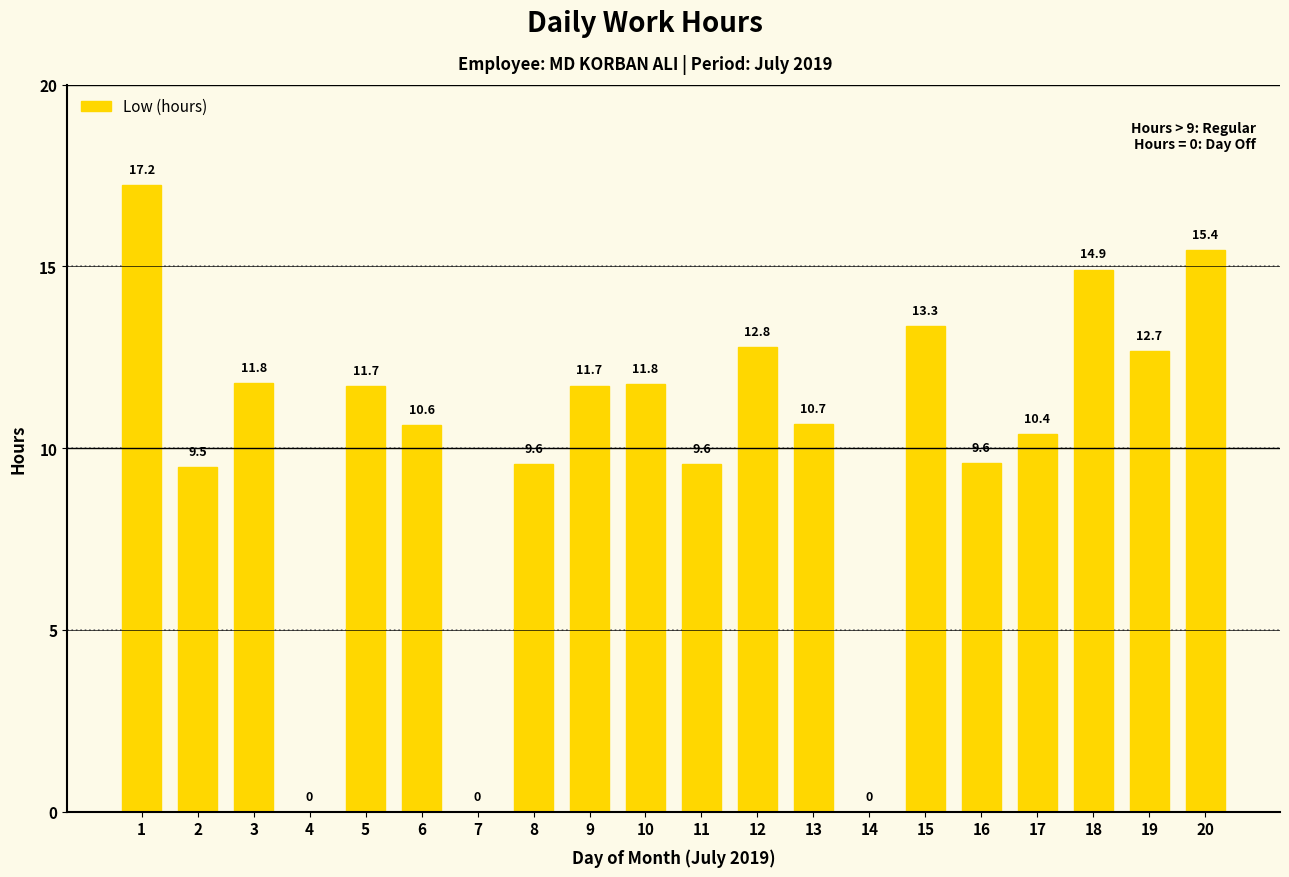

The value at 2 is 9.5. True or false?

True